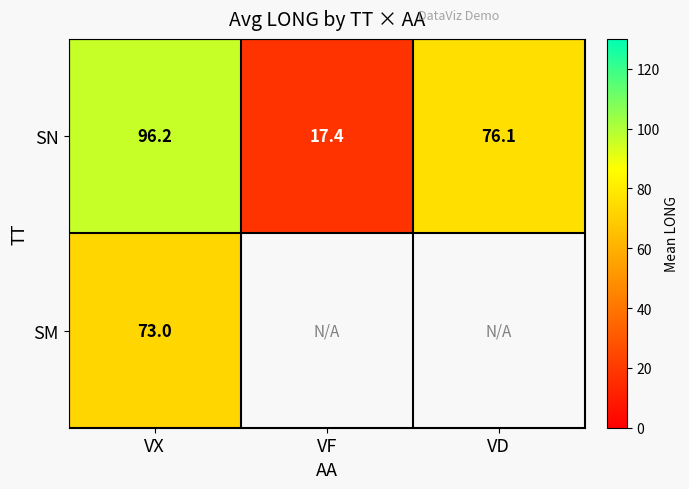

At which category is the sum across all series the highest?

VX